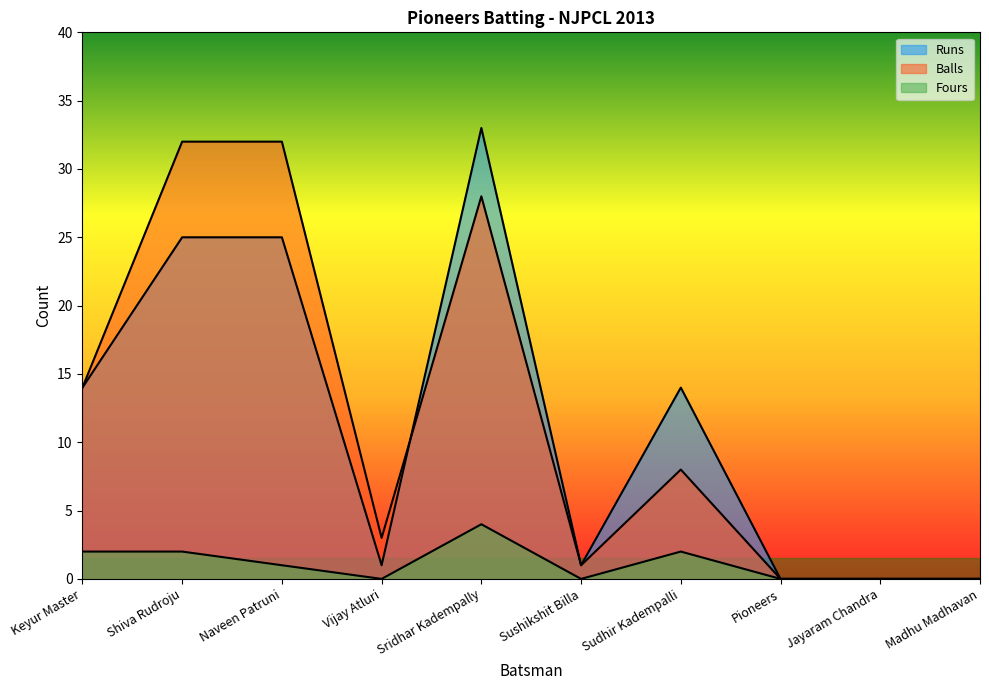

In Fours, how many points are lower than both neighbors (excluding endpoints)?

2